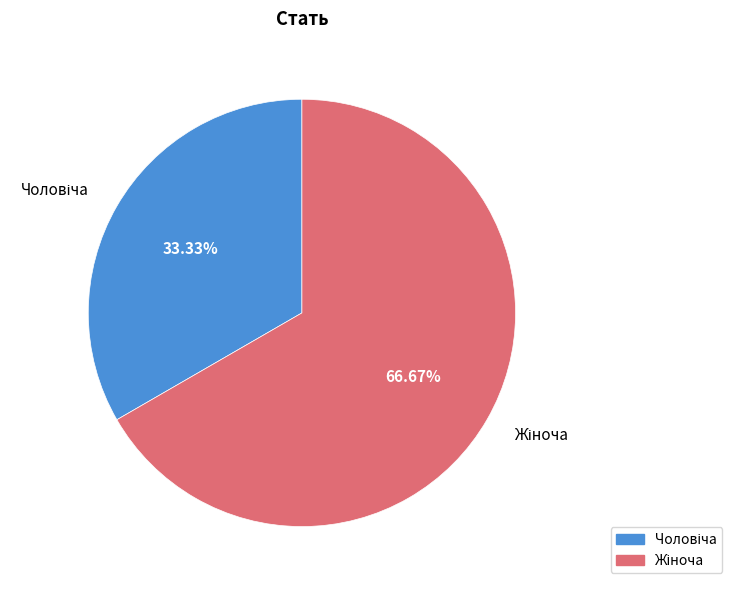

To the nearest percent, what is the difference between the largest and smallest slice percentages?

33%